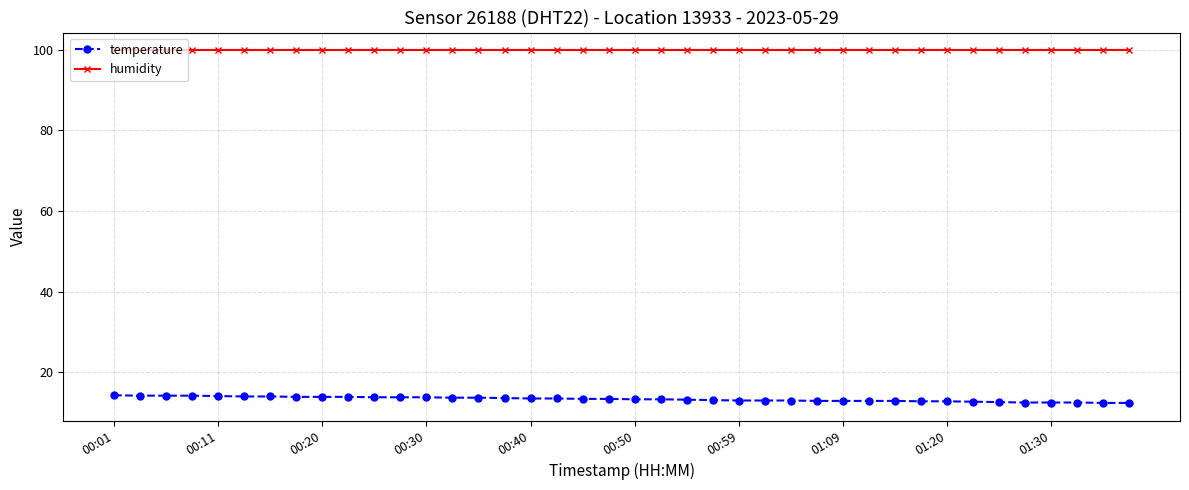

List the series in order of their overall mean, lowest first.

temperature, humidity